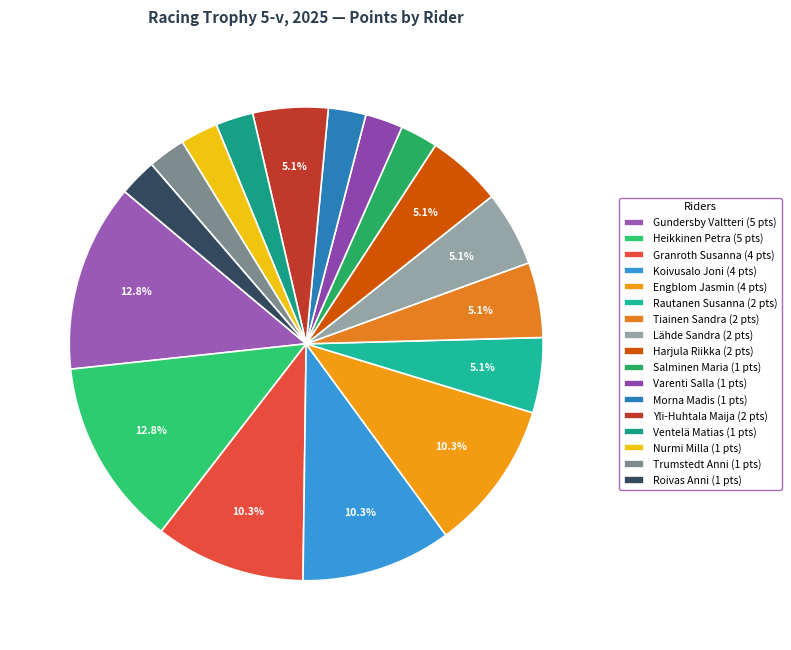

Is the sum of Varenti Salla and Salminen Maria greater than half?

No